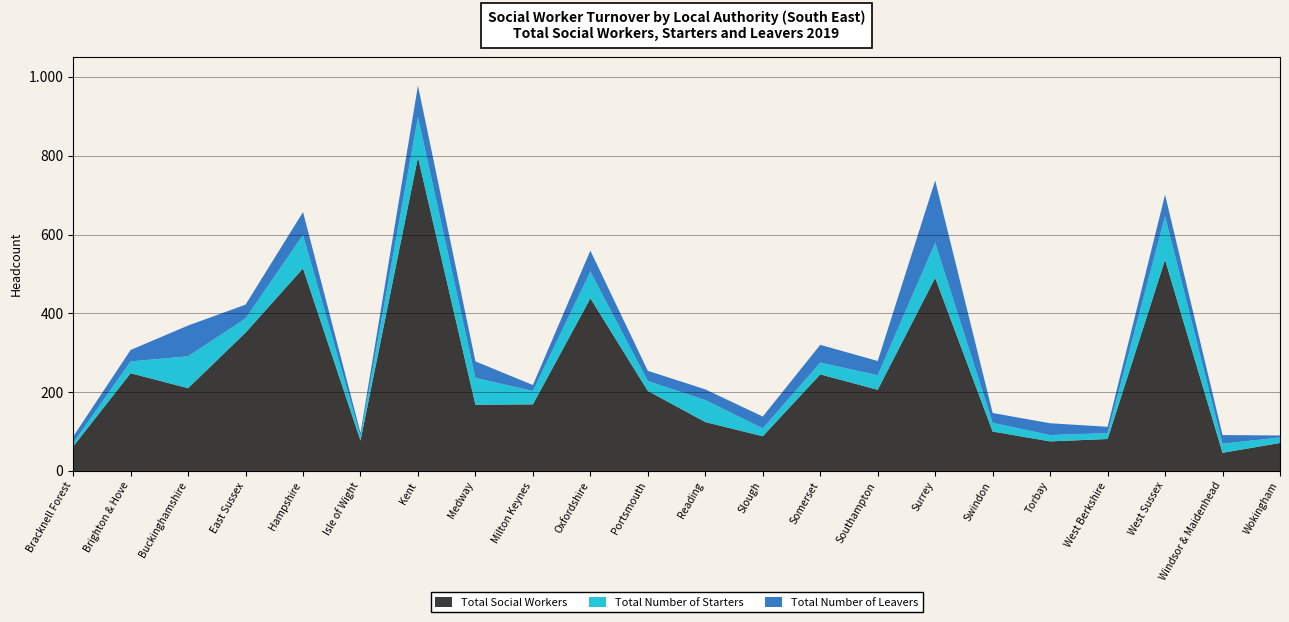

Reading right to left, what are all the values shown in this chart?

Total Social Workers: Wokingham=71	Windsor & Maidenhead=46	West Sussex=536	West Berkshire=81	Torbay=75	Swindon=100	Surrey=490	Southampton=206	Somerset=245	Slough=88	Reading=124	Portsmouth=203	Oxfordshire=438	Milton Keynes=169	Medway=168	Kent=796	Isle of Wight=77	Hampshire=514	East Sussex=351	Buckinghamshire=210	Brighton & Hove=248	Bracknell Forest=62
Total Number of Starters: Wokingham=14	Windsor & Maidenhead=23	West Sussex=110	West Berkshire=15	Torbay=16	Swindon=22	Surrey=89	Southampton=37	Somerset=30	Slough=20	Reading=56	Portsmouth=25	Oxfordshire=68	Milton Keynes=34	Medway=68	Kent=102	Isle of Wight=11	Hampshire=85	East Sussex=36	Buckinghamshire=81	Brighton & Hove=30	Bracknell Forest=9
Total Number of Leavers: Wokingham=5	Windsor & Maidenhead=22	West Sussex=55	West Berkshire=16	Torbay=30	Swindon=25	Surrey=158	Southampton=36	Somerset=45	Slough=30	Reading=27	Portsmouth=26	Oxfordshire=53	Milton Keynes=15	Medway=42	Kent=80	Isle of Wight=9	Hampshire=58	East Sussex=35	Buckinghamshire=78	Brighton & Hove=29	Bracknell Forest=16